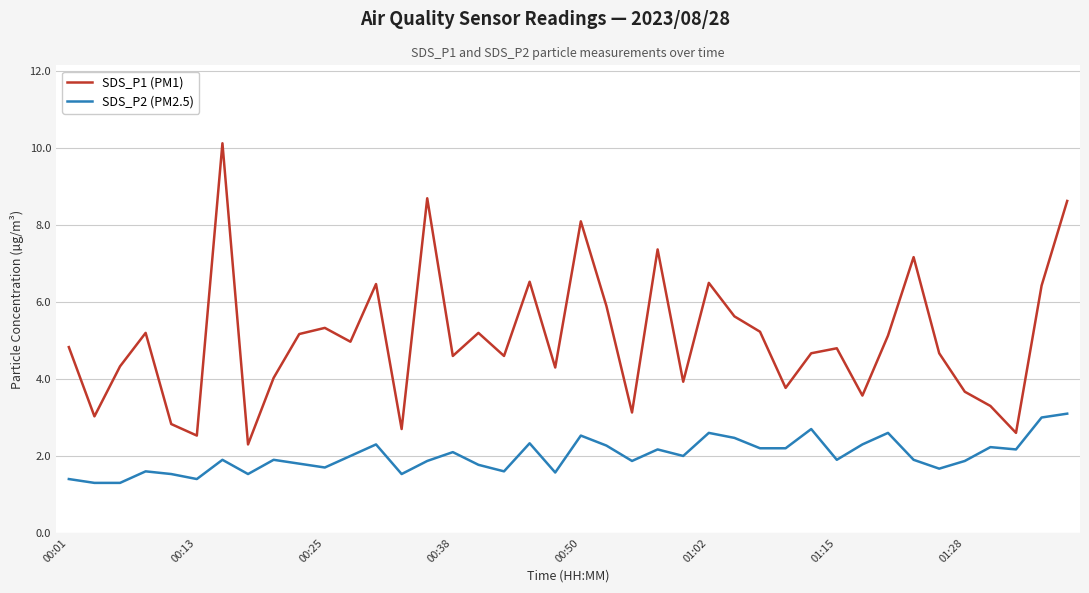

True or false: SDS_P1 (PM1) and SDS_P2 (PM2.5) intersect in this chart.

False